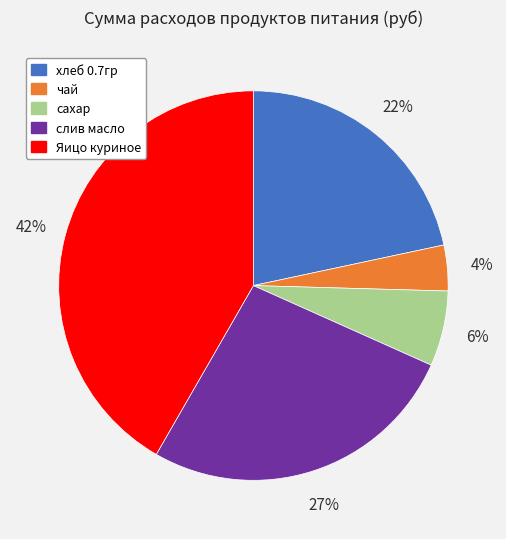

To the nearest percent, what is the combined percentage of сахар and слив масло?

33%